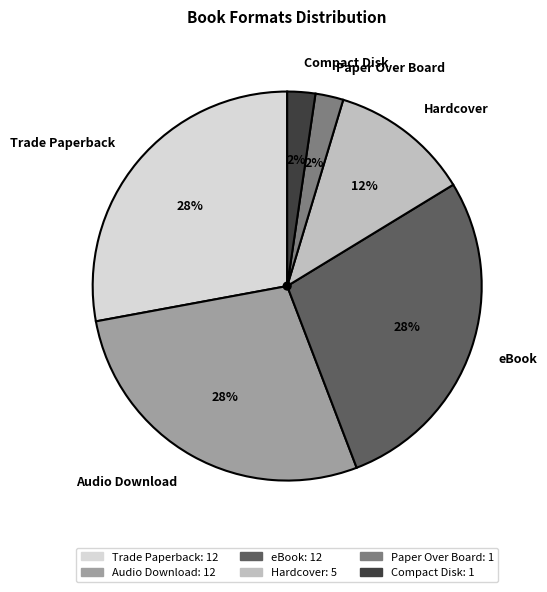

Is there any slice that represents more than half of the pie?

No